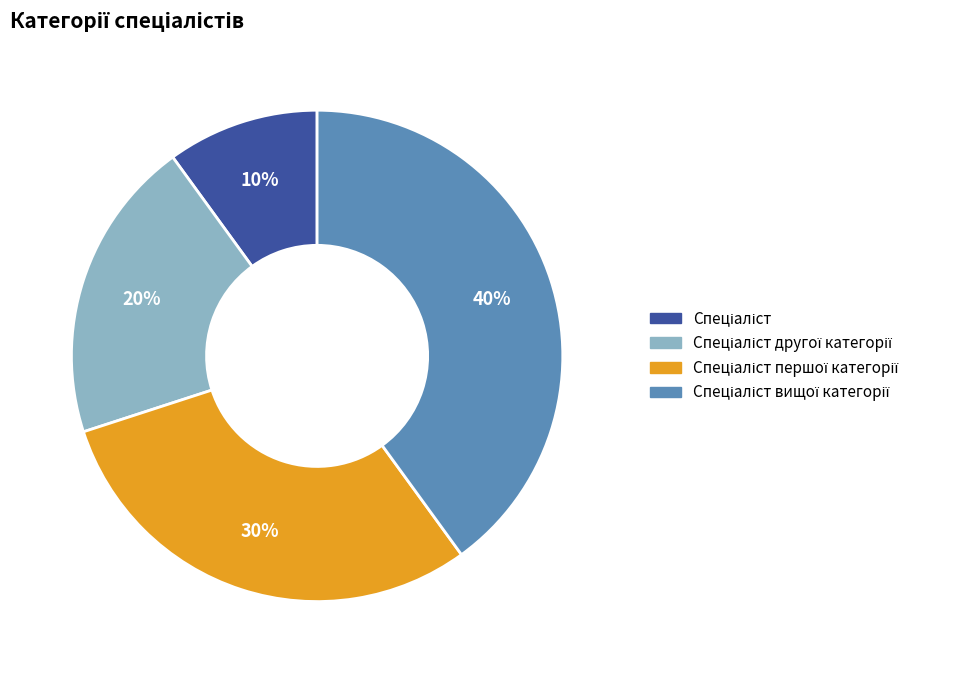

To the nearest percent, what is the difference between the largest and smallest slice percentages?

30%